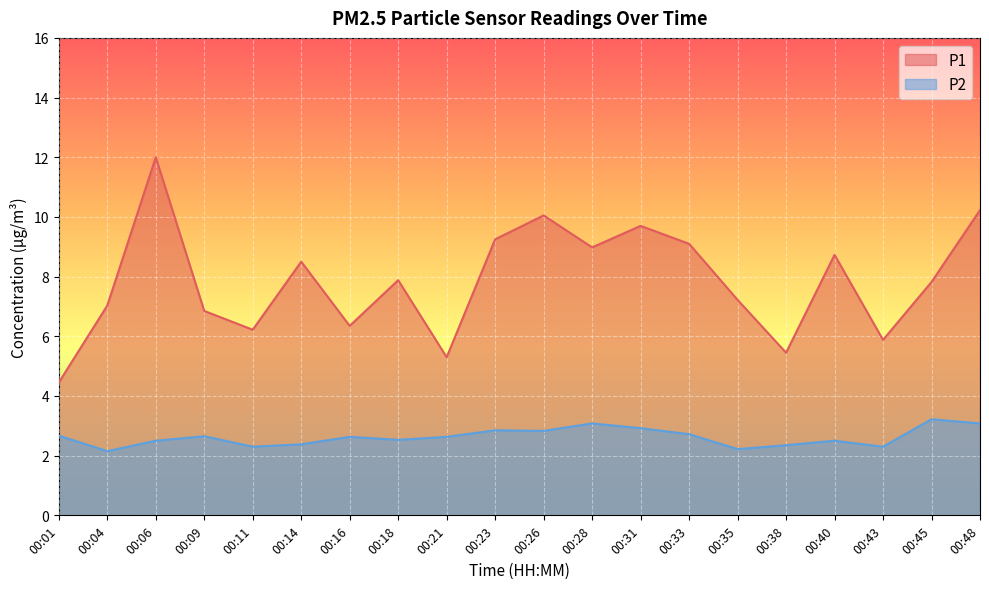

What is the approximate value of P1 at 00:14?

8.5